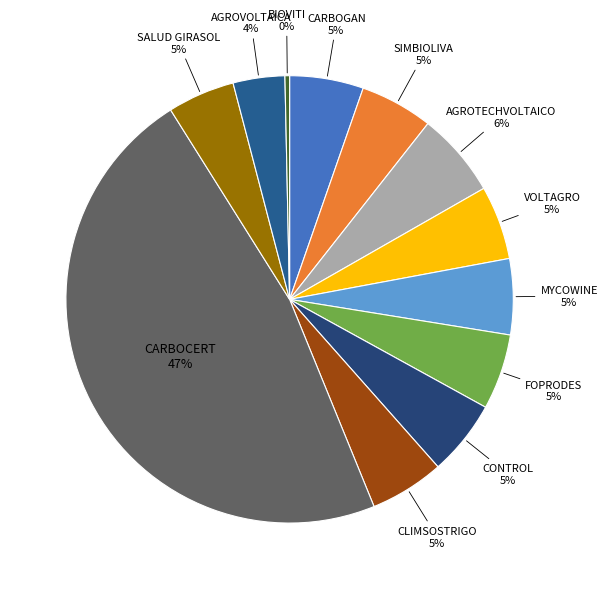

To the nearest percent, what percentage of the pie is MYCOWINE?

5%